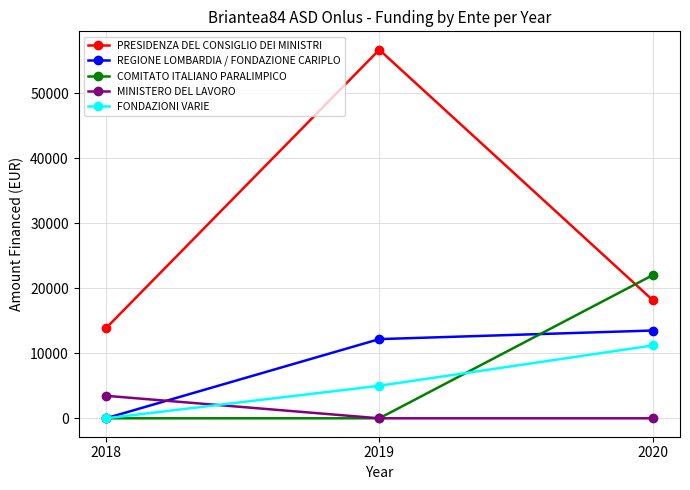

Where is PRESIDENZA DEL CONSIGLIO DEI MINISTRI nearest to the value 35261?

2020